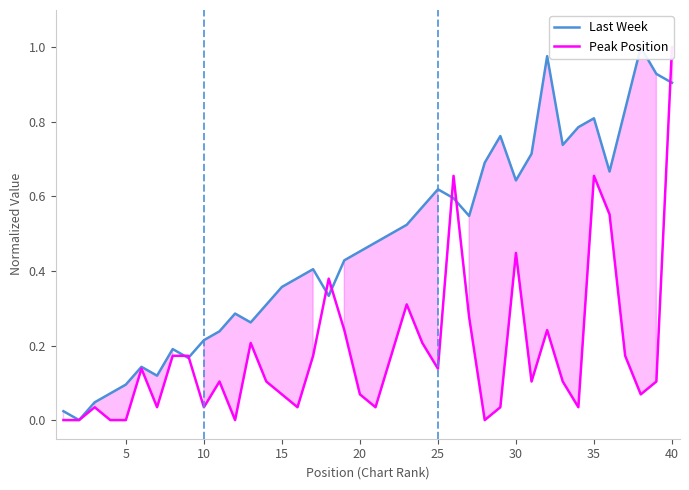

How many interior local valleys does the Peak Position series have?

10